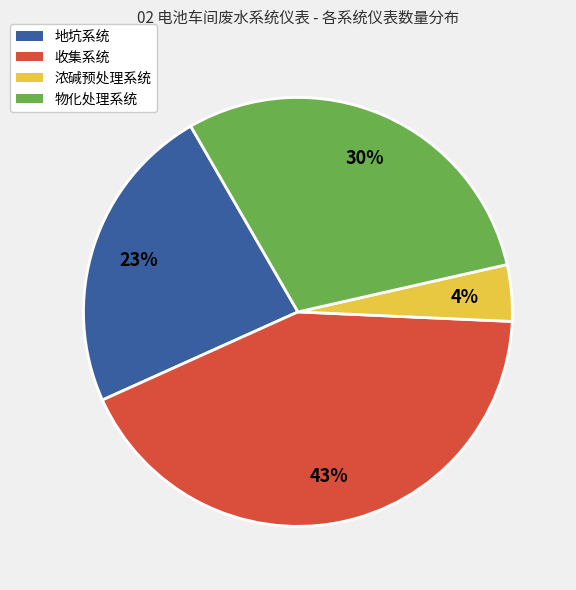

Count the number of slices in the pie.

4